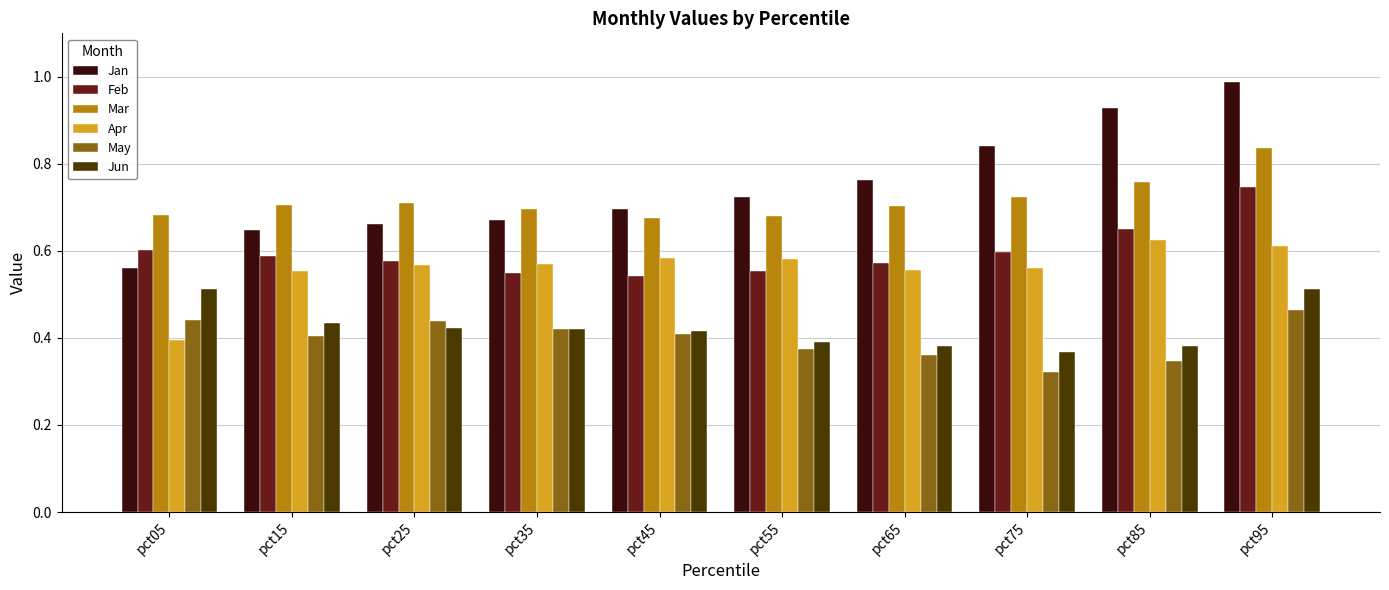

List the series in order of their peak value, lowest first.

May, Jun, Apr, Feb, Mar, Jan